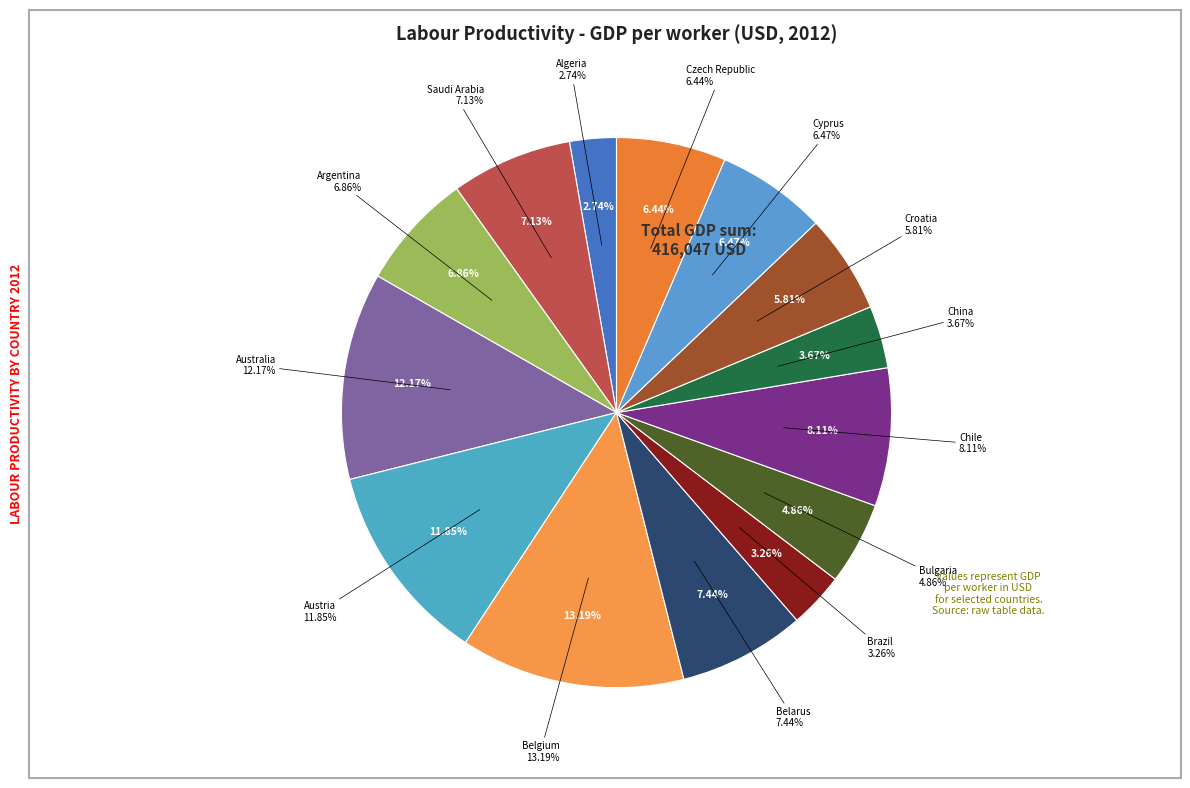

What portion of the pie excludes Brazil?

96.7%